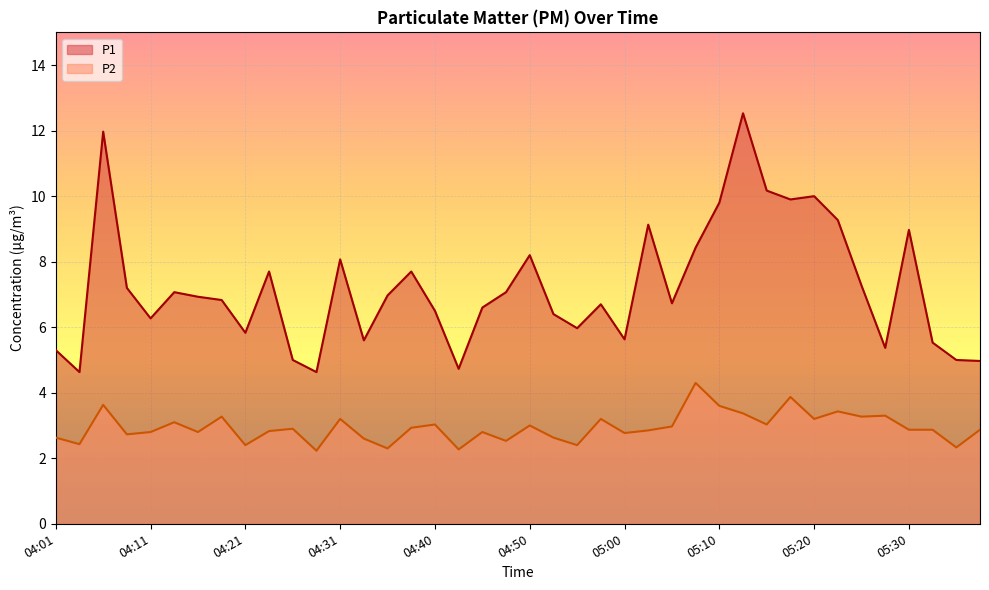

Which series has the widest spread of values?

P1